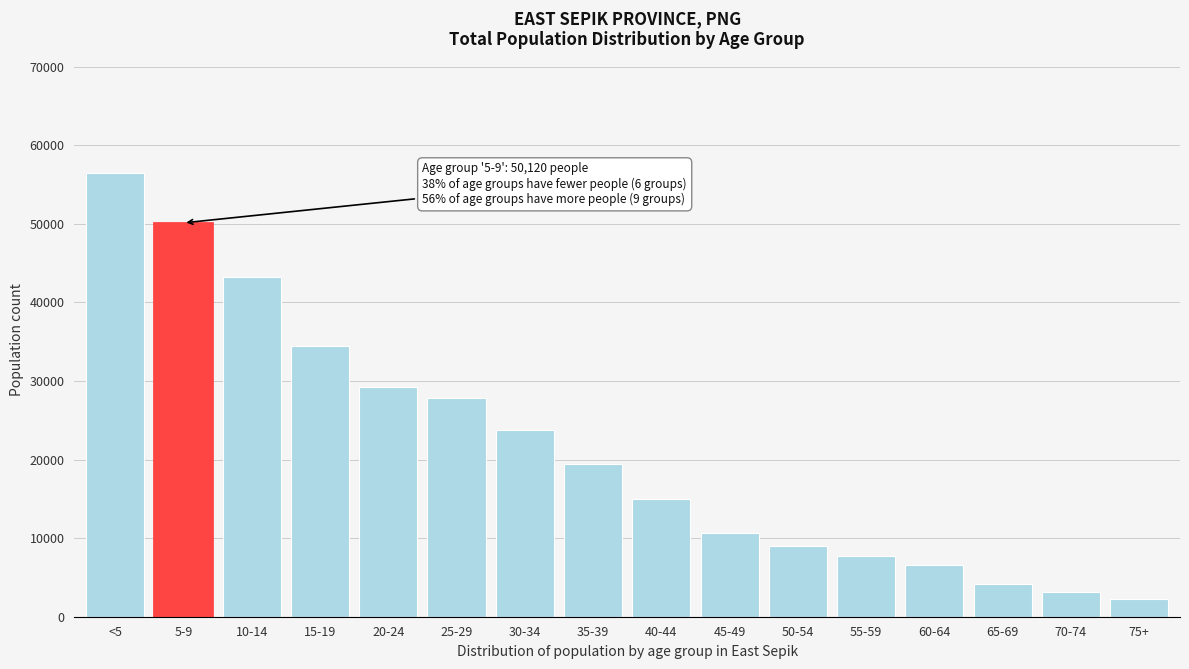

Reading left to right, transcribe all the data shown in this chart.

56527	50120	43258	34505	29238	27809	23799	19484	14982	10656	8976	7702	6625	4108	3102	2290